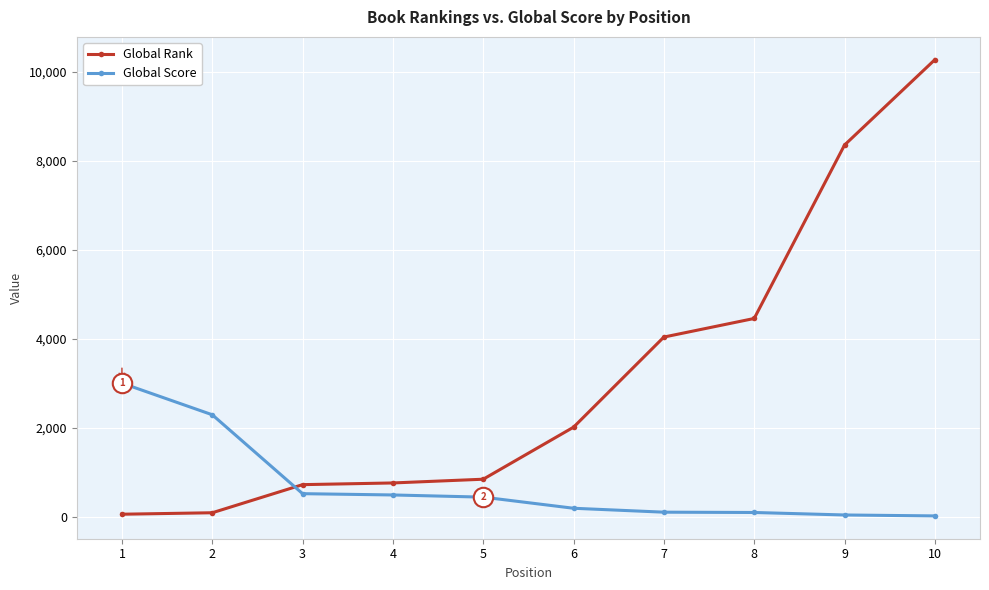

What is the lowest value of the Global Score series?

17